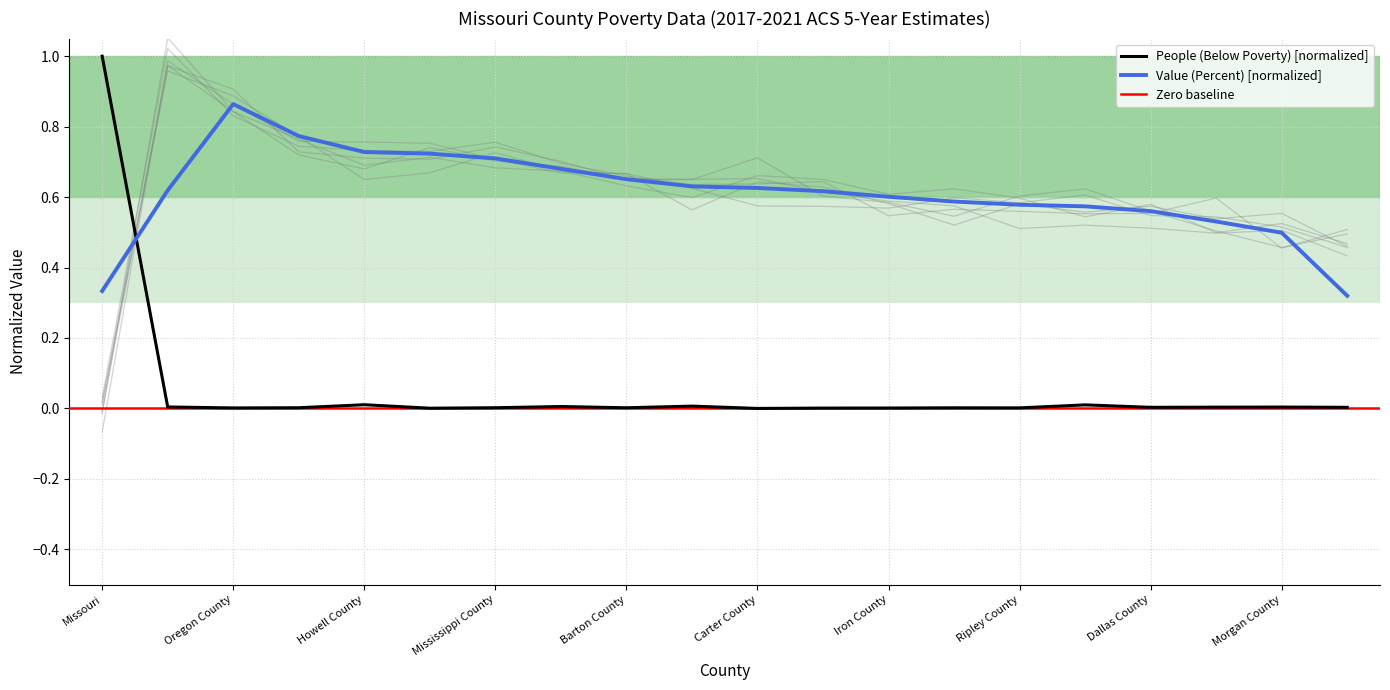

At Dunklin County, list the series in order from smallest to largest.

People (Below Poverty), Value (Percent)